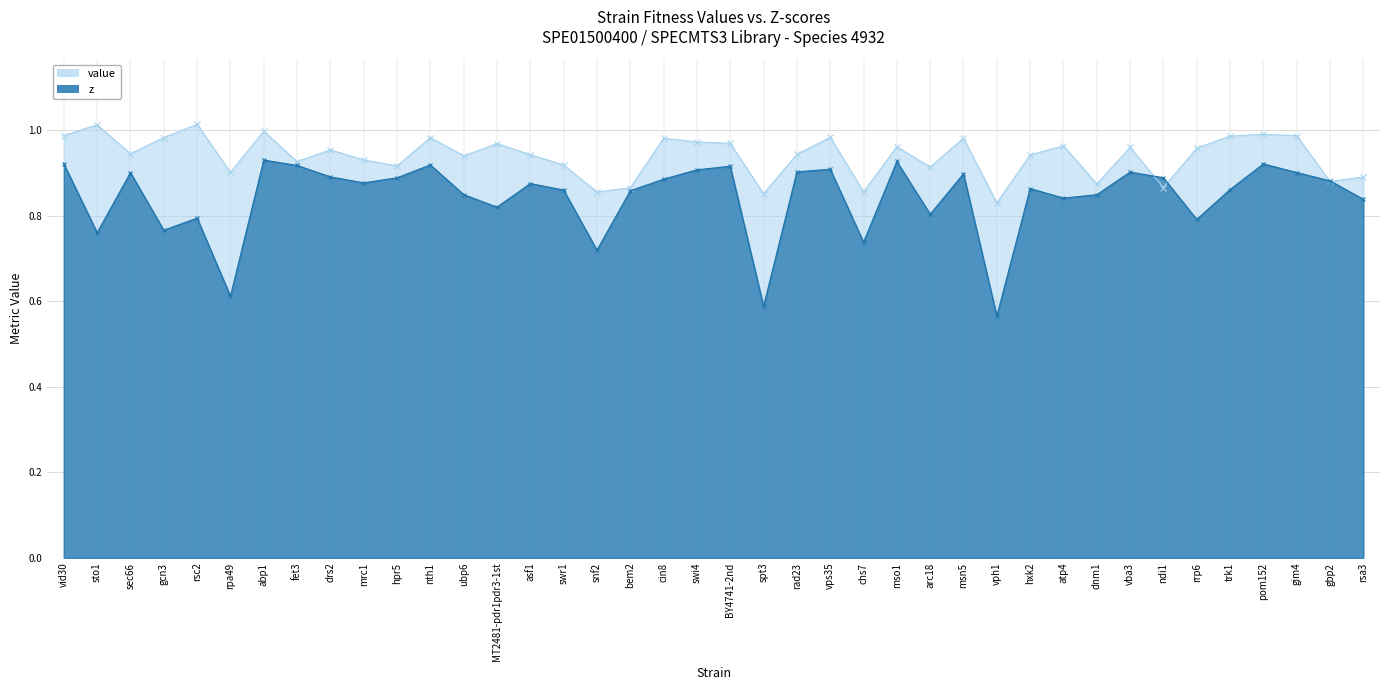

True or false: value has more than 2 interior local peaks.

True